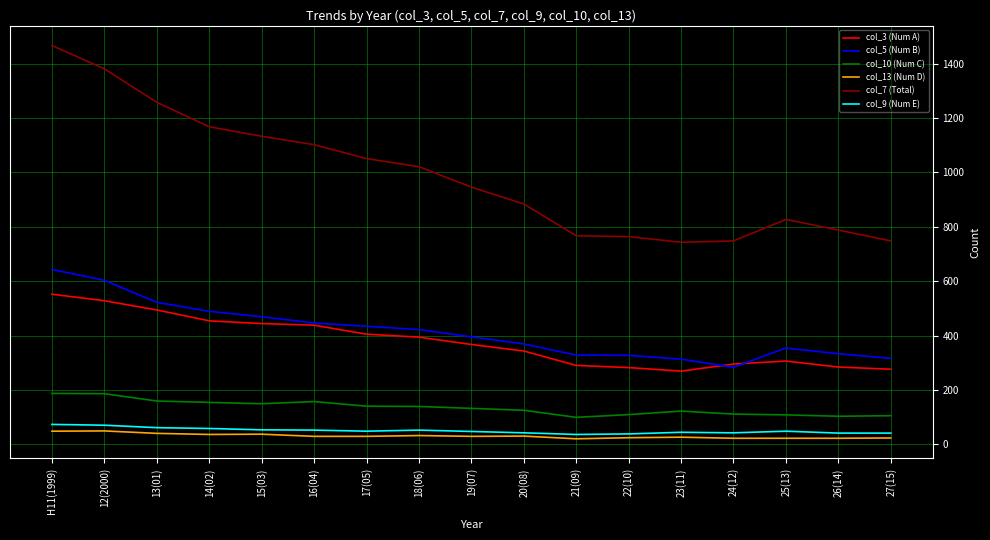

What is the difference between the highest and lowest values at 14(02)?

1132